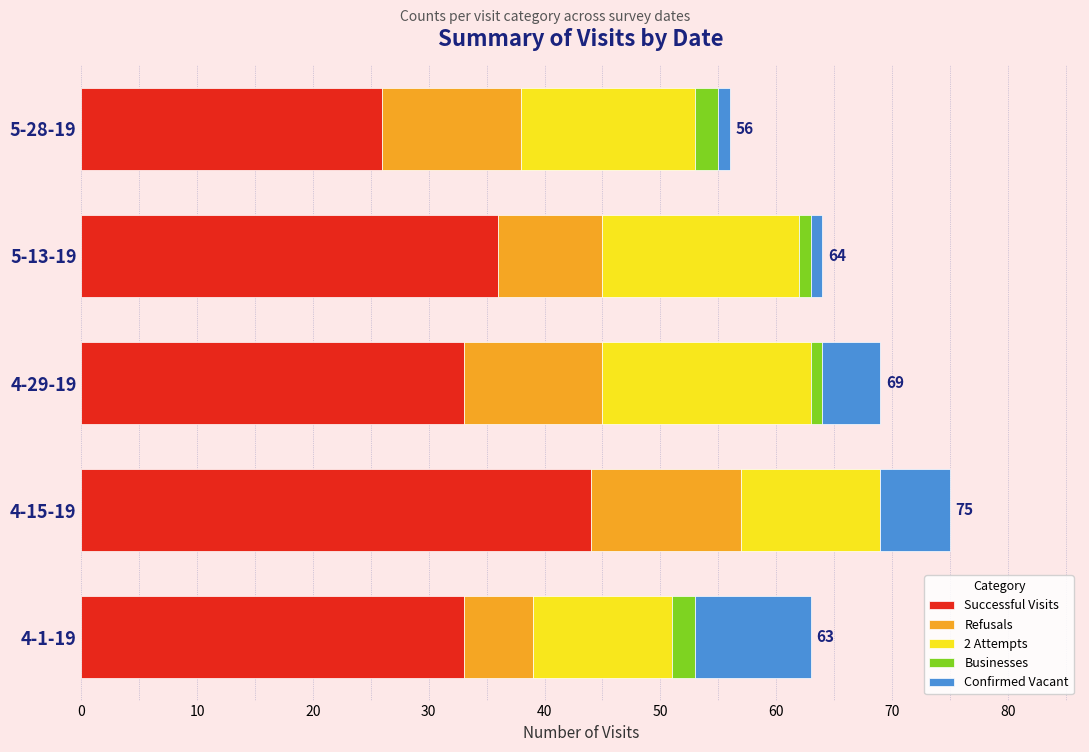

The value of Successful Visits at 4-1-19 is 19. True or false?

False